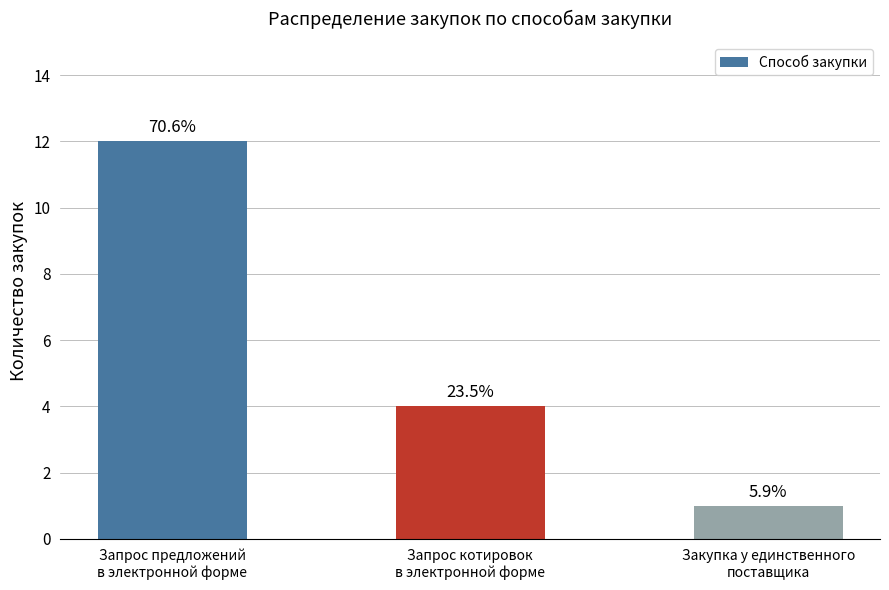

List the labels in order of value, smallest first.

Закупка у единственного
поставщика, Запрос котировок
в электронной форме, Запрос предложений
в электронной форме